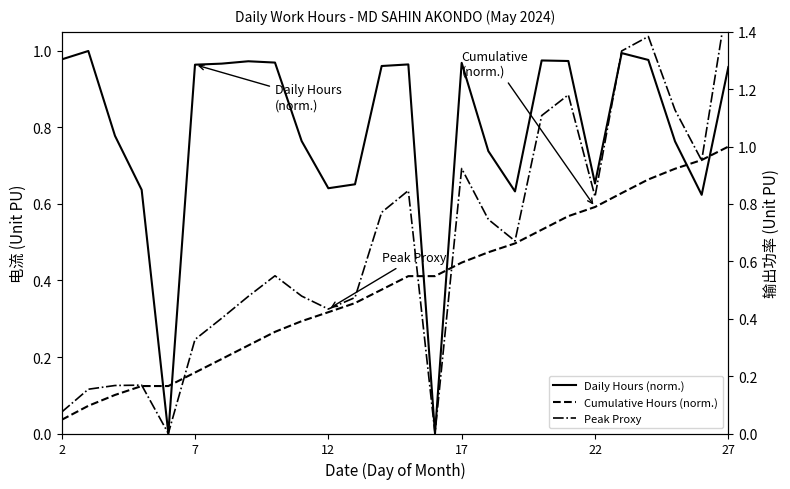

Which series has the largest total across all categories?

Daily Hours (norm.)